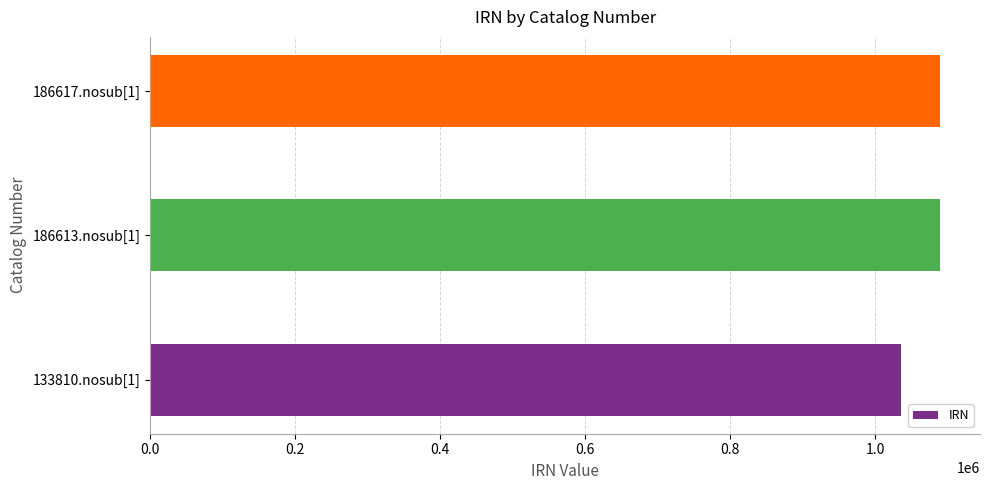

How many data points does each series have?

3